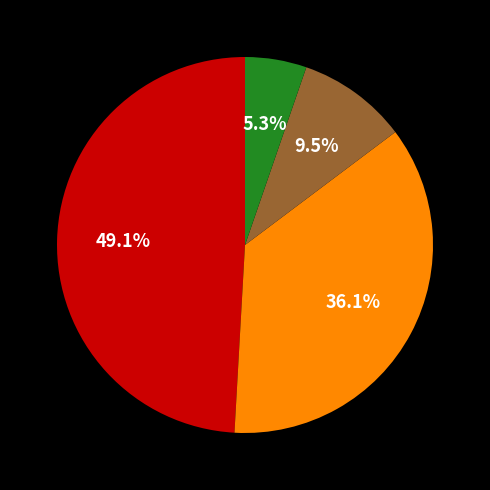

Is there any slice that represents more than half of the pie?

No